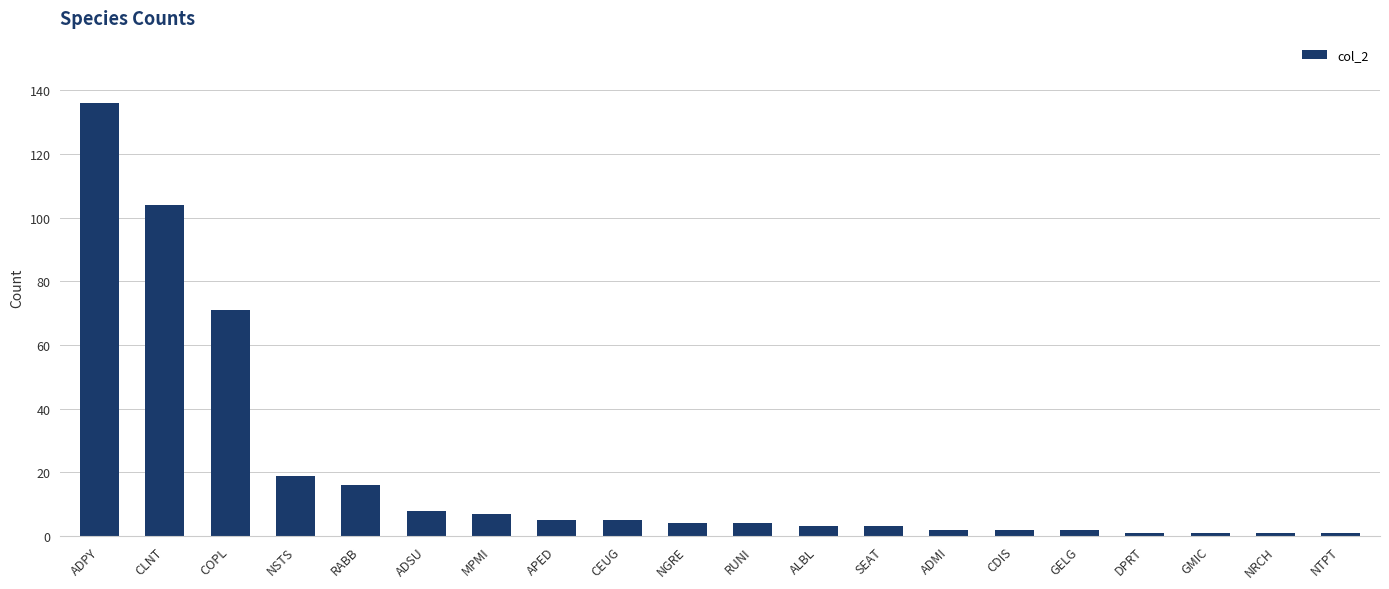

Reading left to right, list all the values displayed in this chart.

136	104	71	19	16	8	7	5	5	4	4	3	3	2	2	2	1	1	1	1